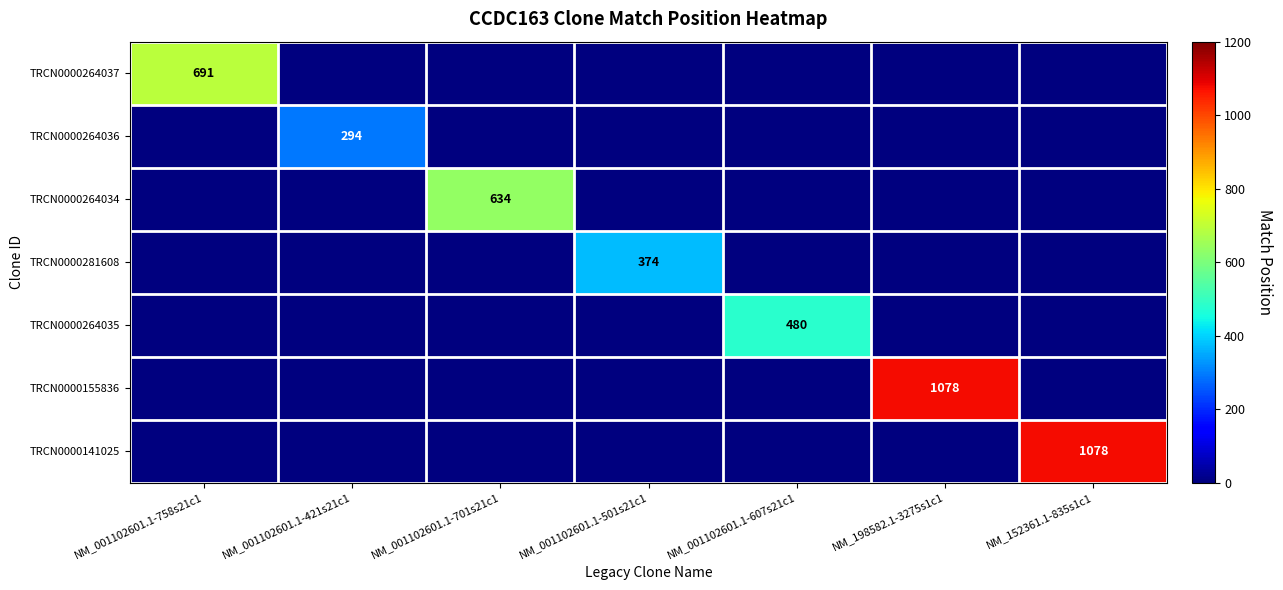

The TRCN0000264034 series shows 634 at NM_001102601.1-701s21c1. True or false?

True